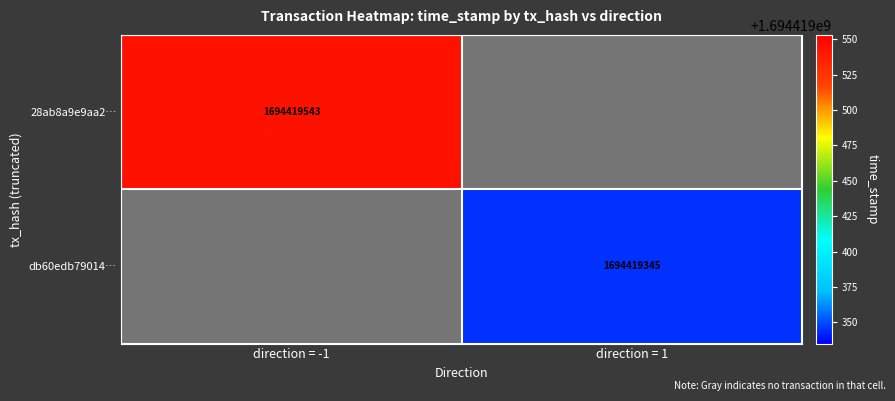

At how many categories does at least one series exceed 275015455?

2